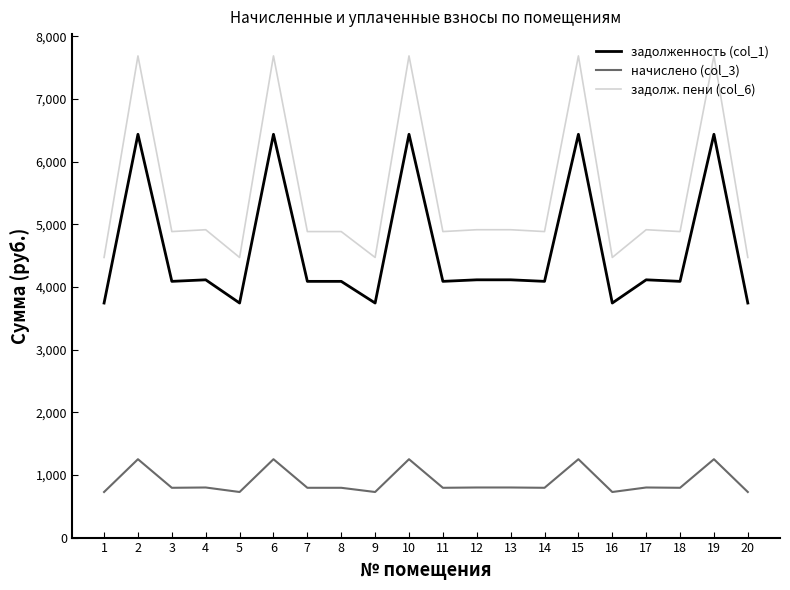

True or false: задолж. пени (col_6) has a value of 4469.2 at 9.

True